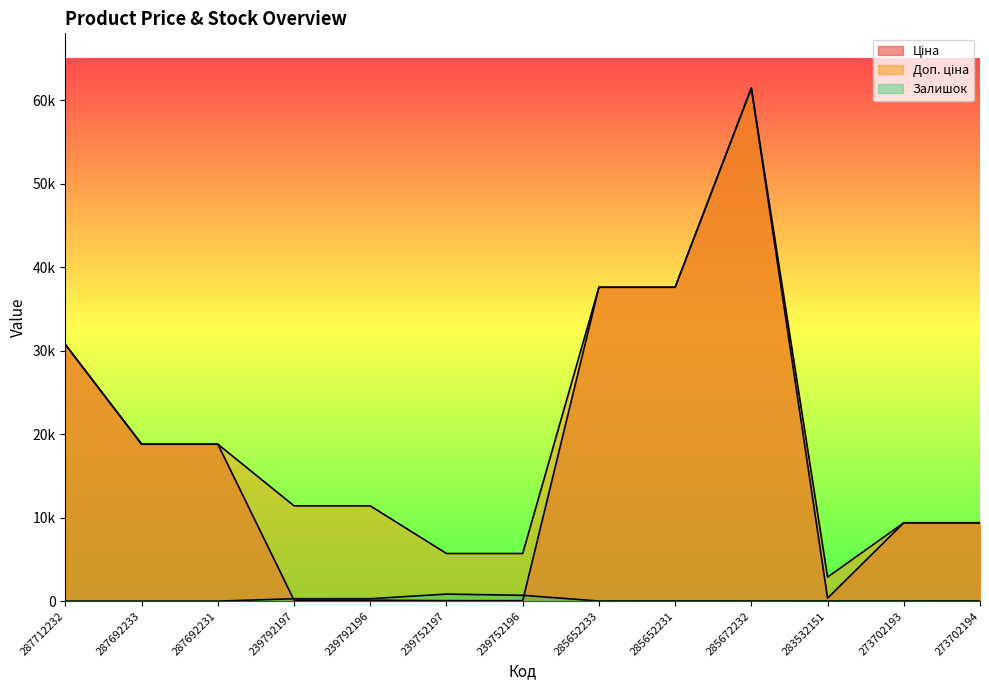

At which label does Ціна first exceed 9383?

287712232